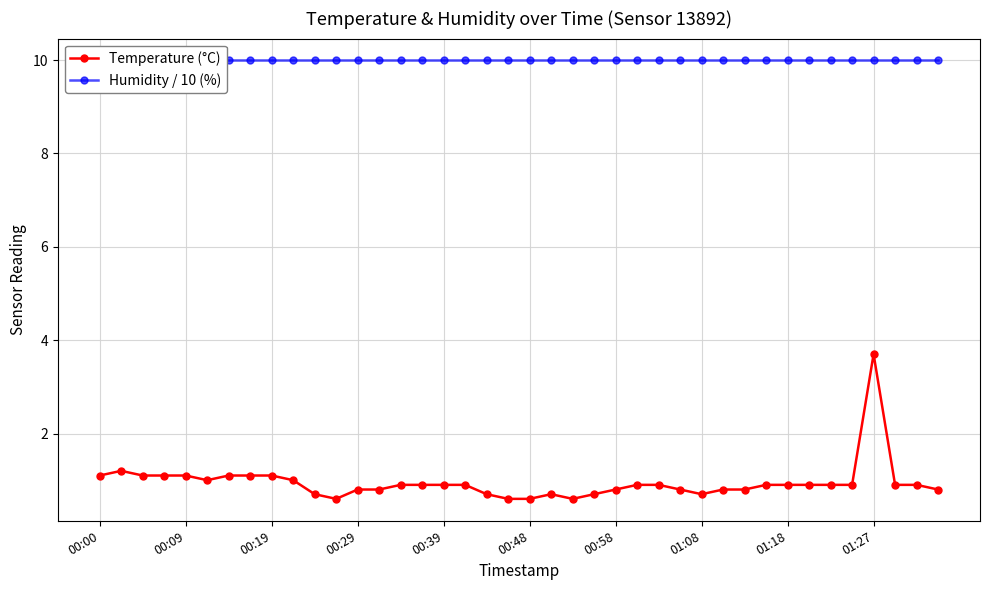

Is it true that Temperature (°C) equals 1.6 at 00:00?

False